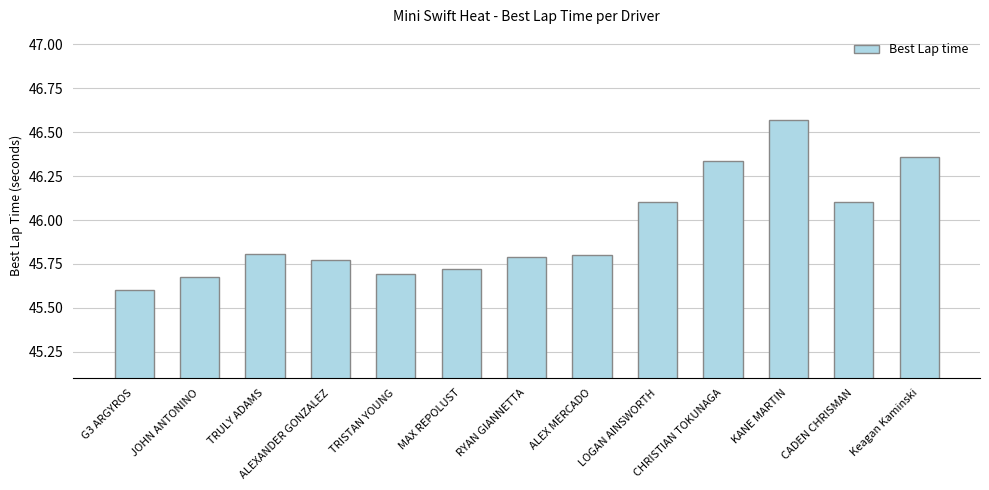

How many bars are there in total?

13